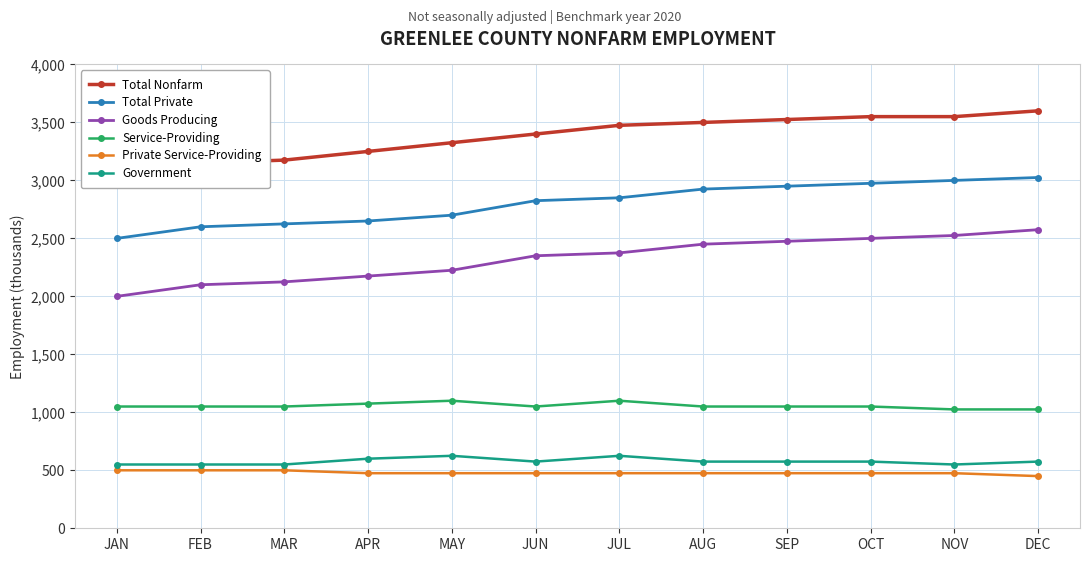

What is the sum of the Service-Providing values at JUL and AUG?

2150